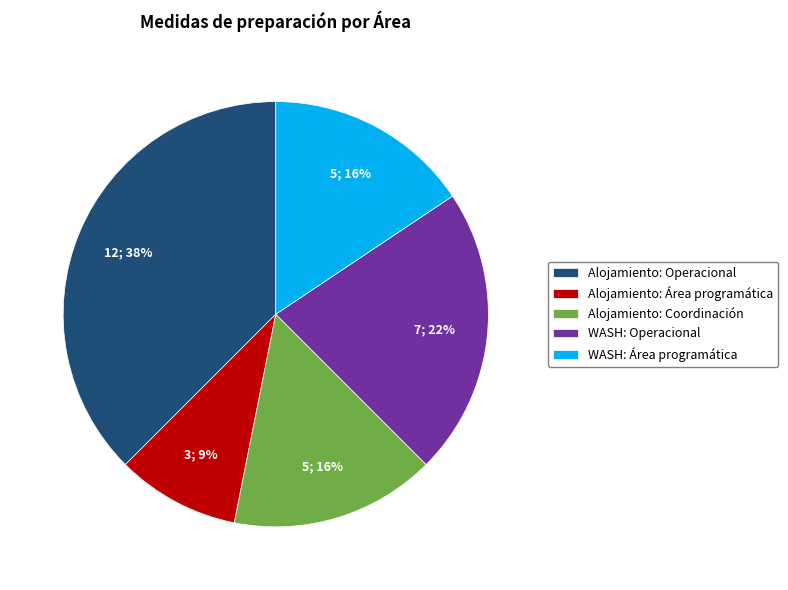

To the nearest percent, what percentage of the pie is Alojamiento: Área programática?

9%